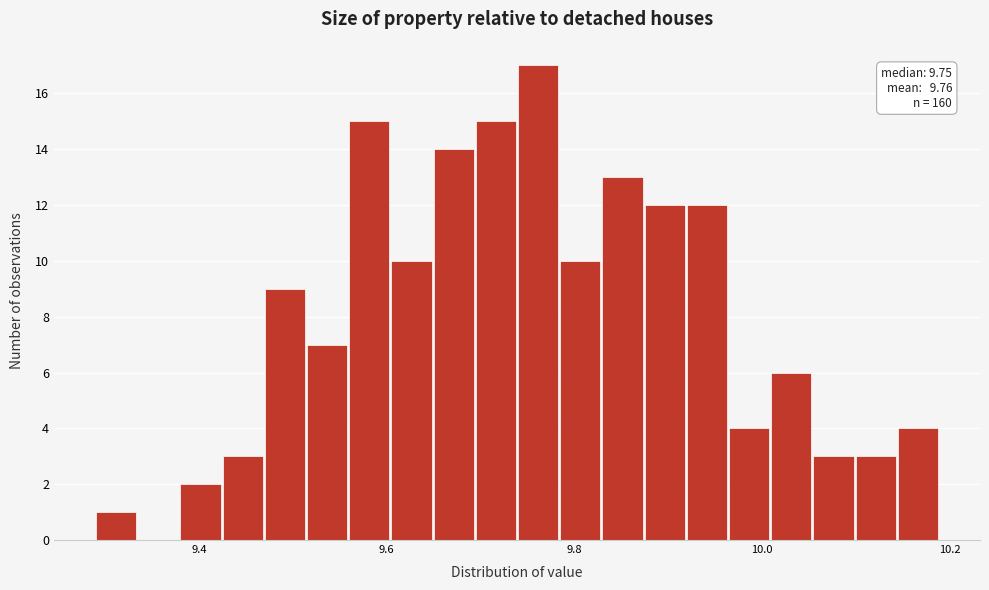

Around what value on the x-axis is the tallest bar? Give the approximate position of its centre, as read against the axis.

9.76